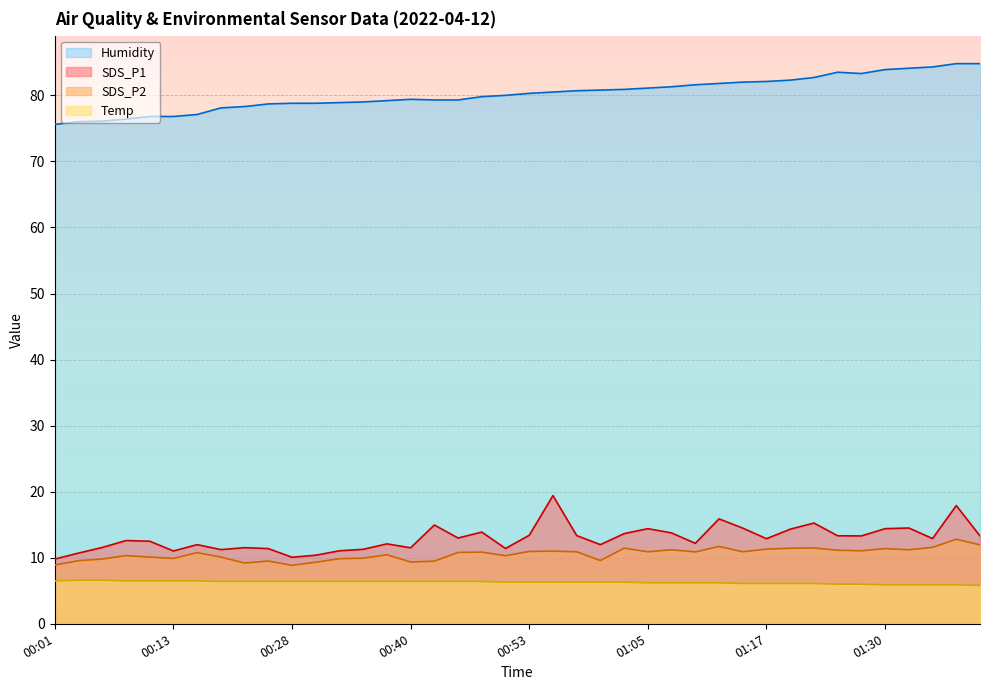

Reading right to left, transcribe all the data shown in this chart.

SDS_P1: 13.3	17.9	12.9	14.5	14.4	13.3	13.3	15.2	14.3	12.9	14.5	15.9	12.2	13.8	14.4	13.7	12.0	13.3	19.4	13.4	11.4	13.9	13.0	14.9	11.5	12.1	11.3	11.1	10.4	10.1	11.4	11.5	11.2	12.0	11.0	12.5	12.6	11.6	10.7	9.8
SDS_P2: 11.9	12.8	11.6	11.2	11.4	11.1	11.1	11.5	11.4	11.3	10.9	11.7	10.9	11.2	10.9	11.4	9.6	10.9	11.0	10.9	10.3	10.8	10.8	9.5	9.3	10.4	9.9	9.8	9.3	8.8	9.5	9.2	10.1	10.8	9.9	10.1	10.3	9.8	9.6	8.9
Temp: 5.8	5.9	5.9	5.9	5.9	6.0	6.0	6.1	6.1	6.1	6.1	6.2	6.2	6.2	6.2	6.3	6.3	6.3	6.3	6.3	6.3	6.4	6.4	6.4	6.4	6.4	6.4	6.4	6.4	6.4	6.4	6.4	6.4	6.5	6.5	6.5	6.5	6.6	6.6	6.5
Humidity: 84.8	84.8	84.3	84.1	83.9	83.3	83.5	82.7	82.3	82.1	82.0	81.8	81.6	81.3	81.1	80.9	80.8	80.7	80.5	80.3	80.0	79.8	79.3	79.3	79.4	79.2	79.0	78.9	78.8	78.8	78.7	78.3	78.1	77.1	76.8	76.8	76.4	76.1	76.0	75.6